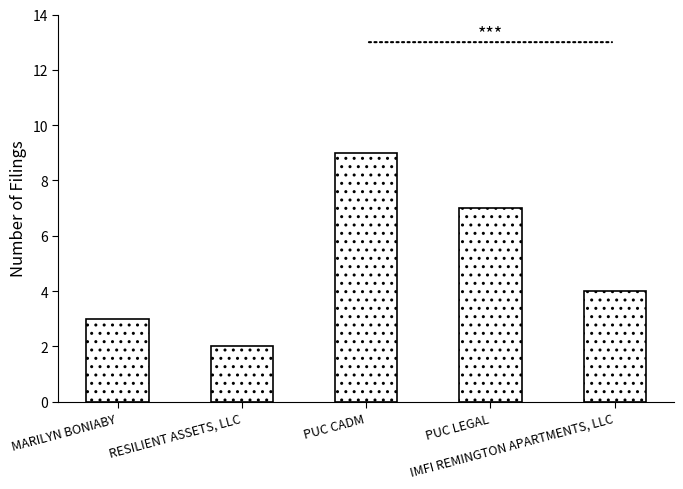

What is the label of the 2nd bar from the left?

RESILIENT ASSETS, LLC